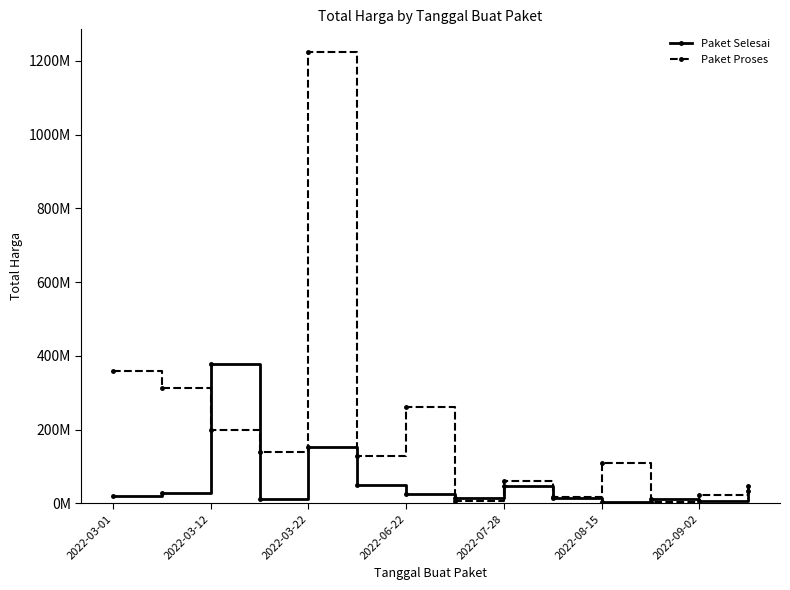

At which label does Paket Proses first exceed 127000000?

2022-03-01